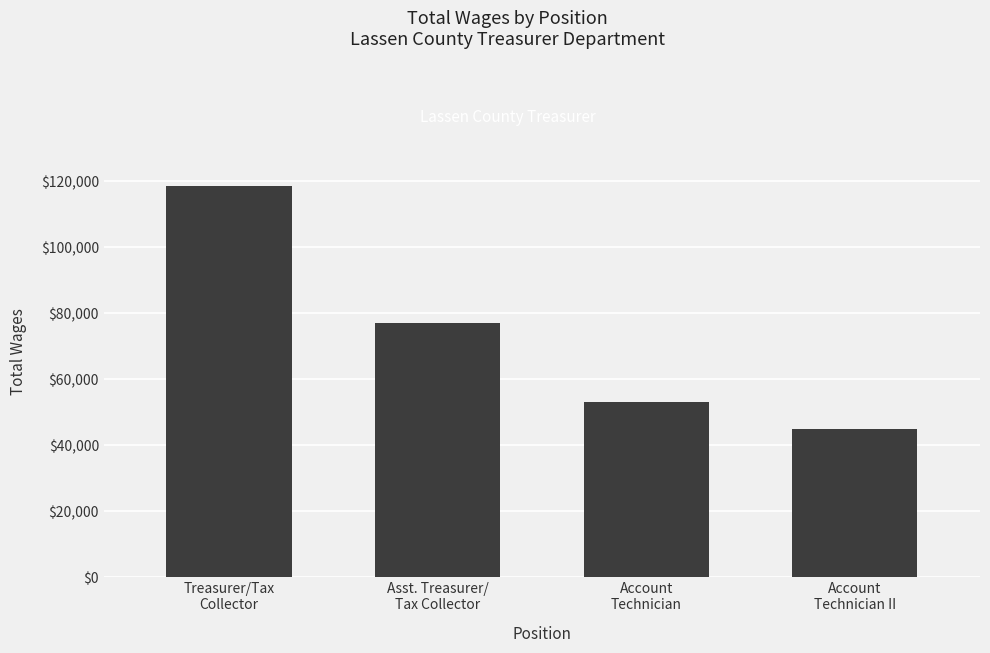

What is the greatest value displayed?

118700